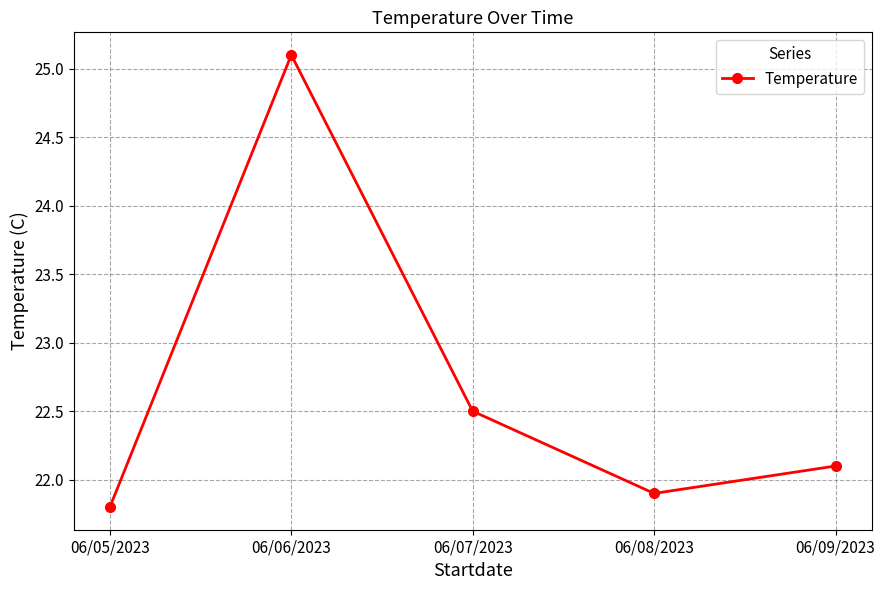

What is the label of the 3rd point from the left?

06/07/2023